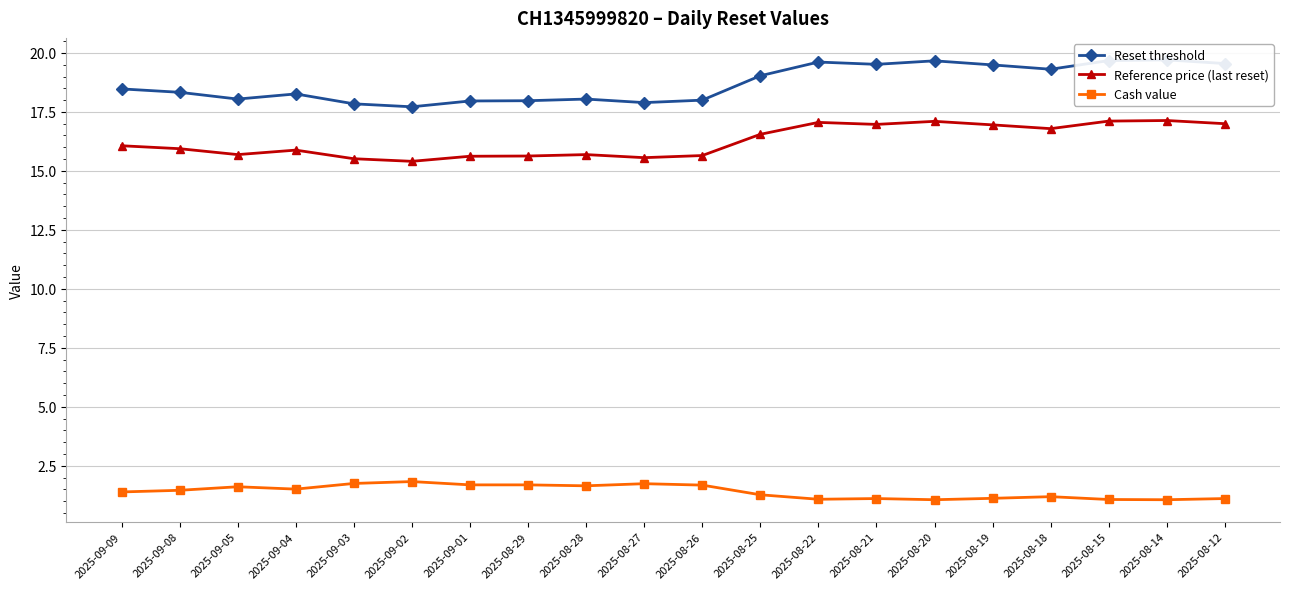

What is the maximum value for Reference price (last reset)?

17.1